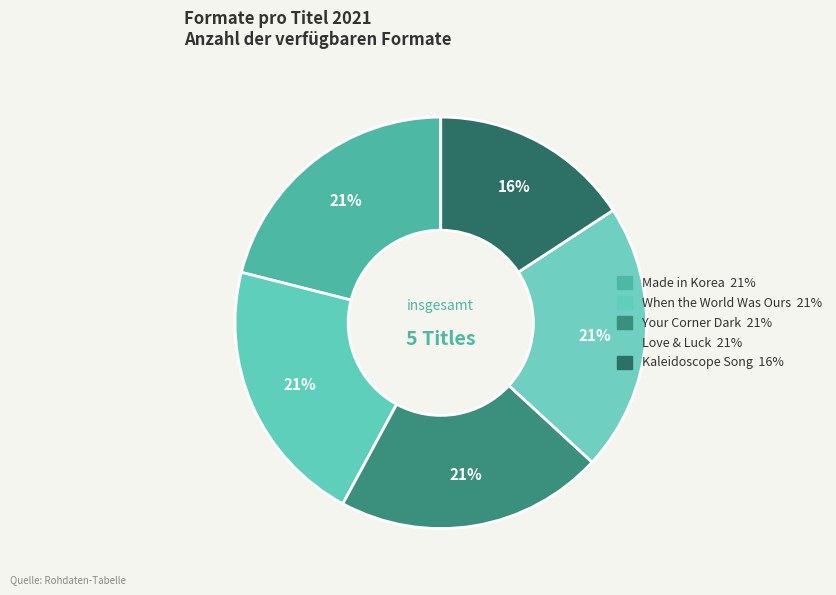

How many segments does this pie chart have?

5